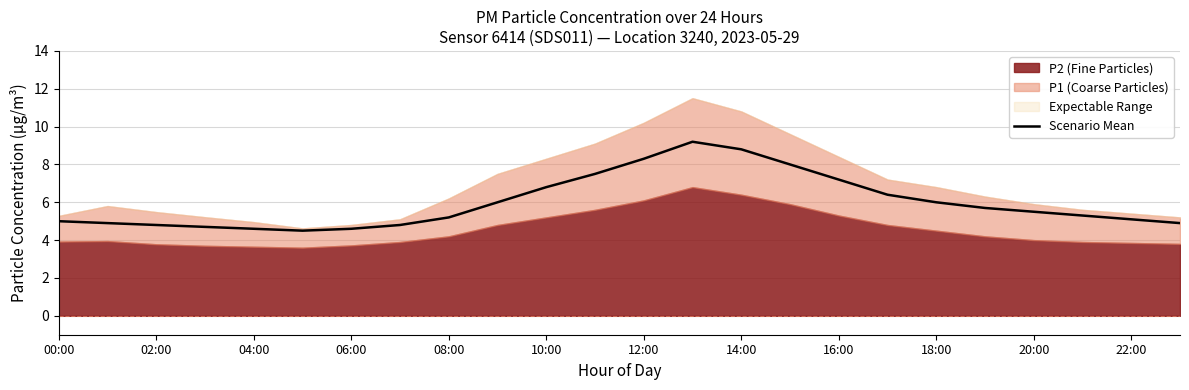

What is the change in value from 00:00 to 12:00?

+3.3